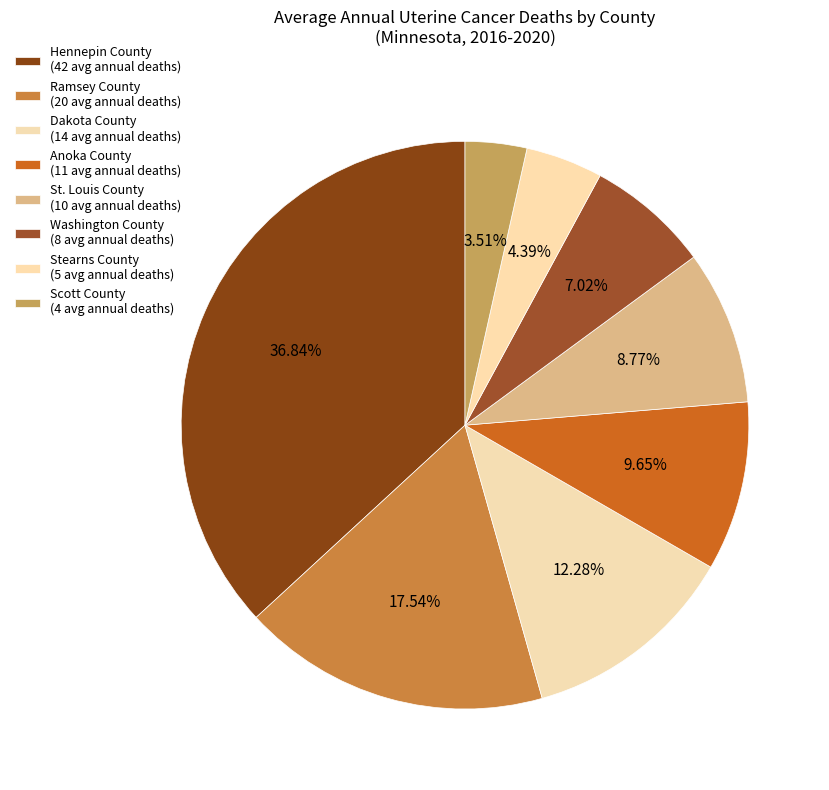

Approximately how many times larger is the value at St. Louis County compared to Hennepin County?

0.2